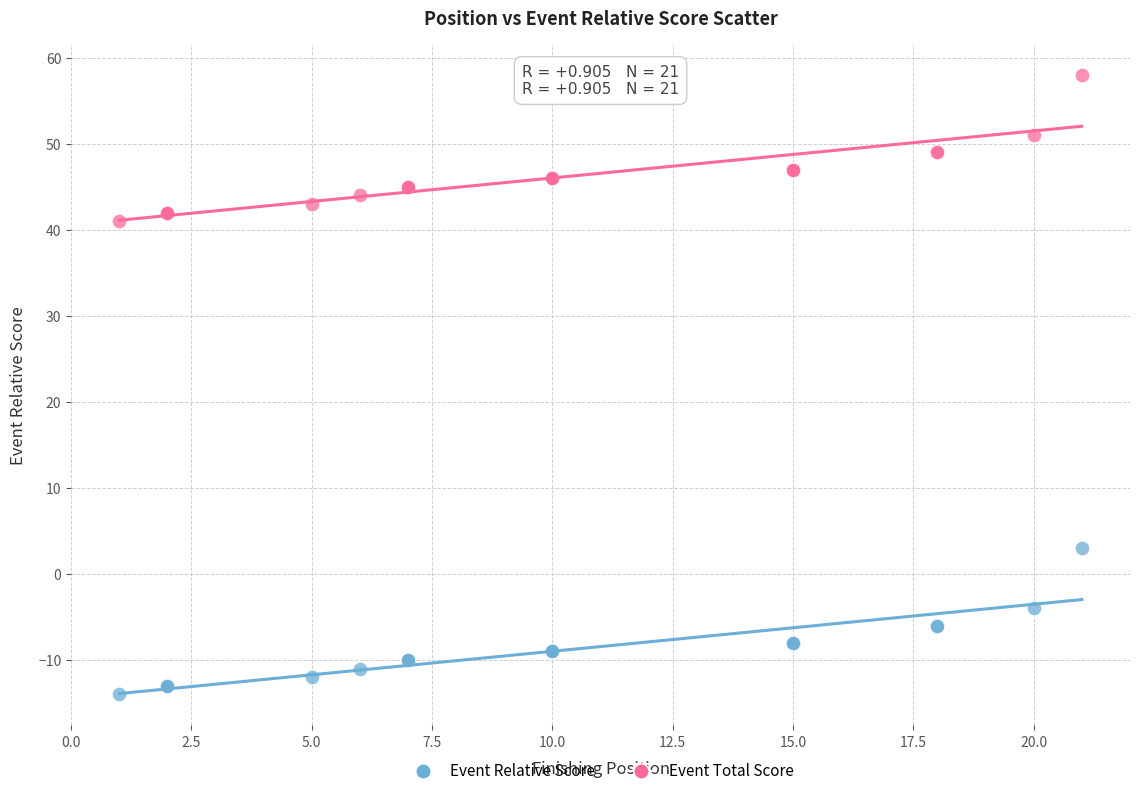

Which series reaches the maximum Y coordinate?

Event Total Score